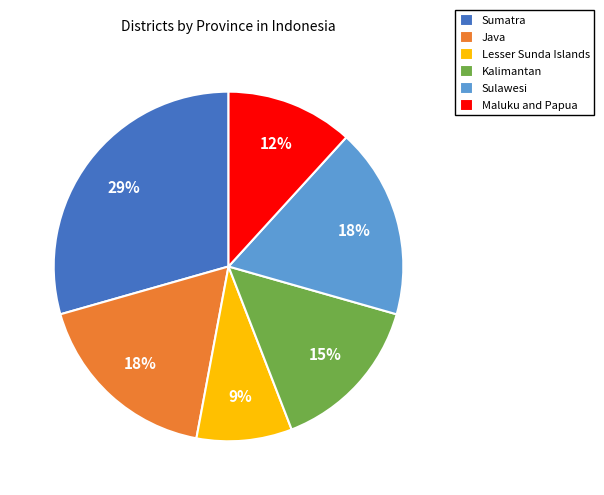

To the nearest percent, what portion does Sumatra represent?

29%